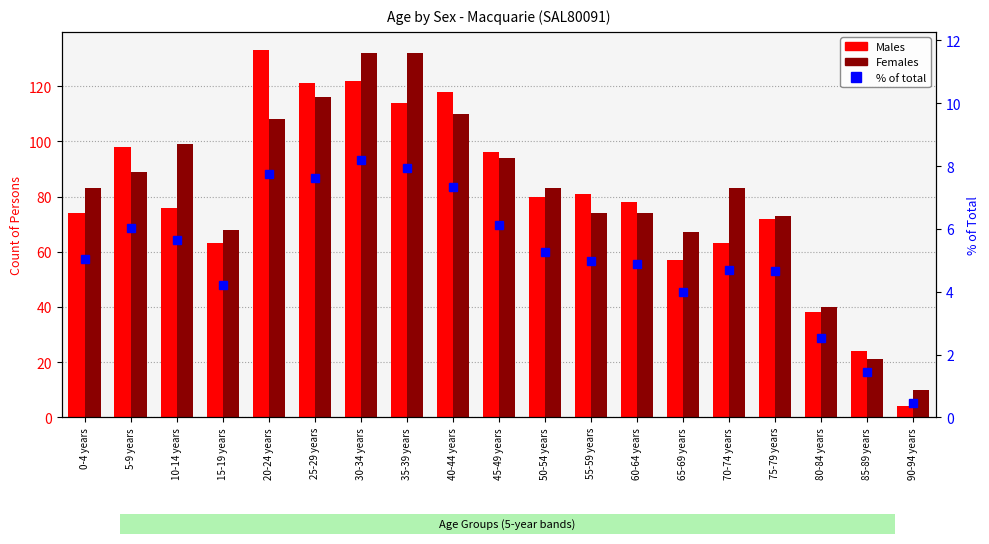

What value does the % of total series have at 65-69 years?

4.0